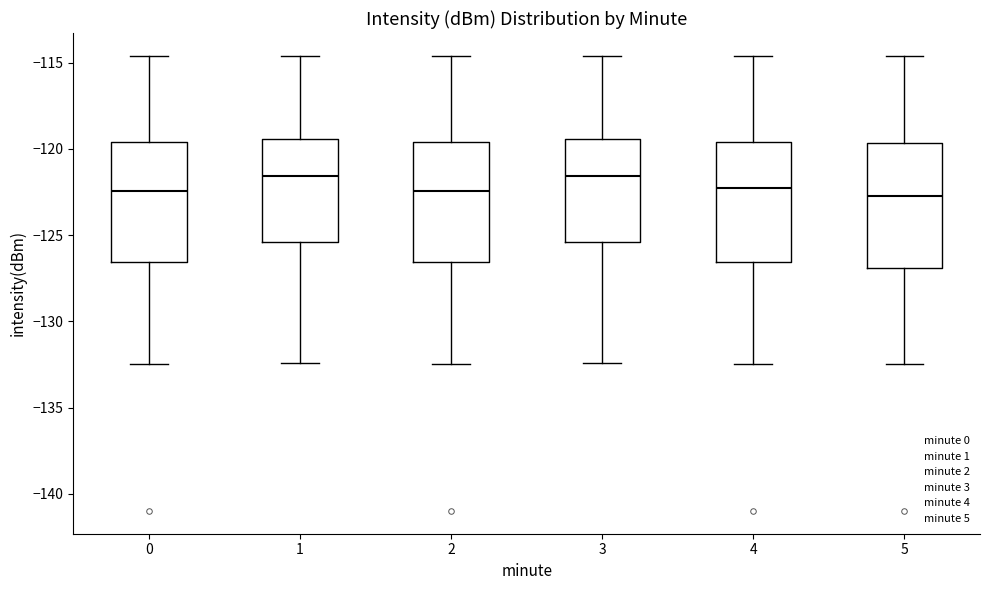

Reading left to right, transcribe this box plot: for each box, give where its median line is, the range the box spans, and where its two whiskers end, as read against the y-axis. The values are not printed on the chart, so give them approximately, as read against the axis.

0: median -122.5, box -126.5 to -119.5, whiskers -132.5 to -114.5
1: median -121.5, box -125.5 to -119.5, whiskers -132.5 to -114.5
2: median -122.5, box -126.5 to -119.5, whiskers -132.5 to -114.5
3: median -121.5, box -125.5 to -119.5, whiskers -132.5 to -114.5
4: median -122.0, box -126.5 to -119.5, whiskers -132.5 to -114.5
5: median -122.5, box -127.0 to -119.5, whiskers -132.5 to -114.5